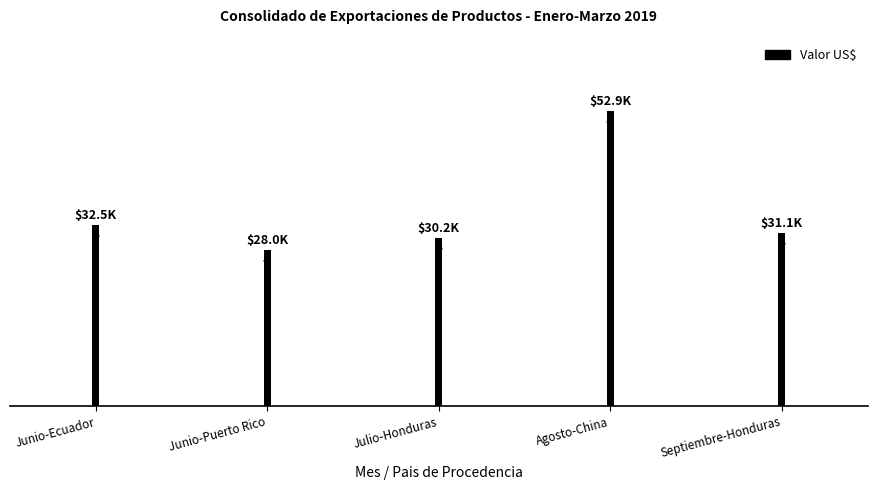

What is the greatest value displayed?

52920.0